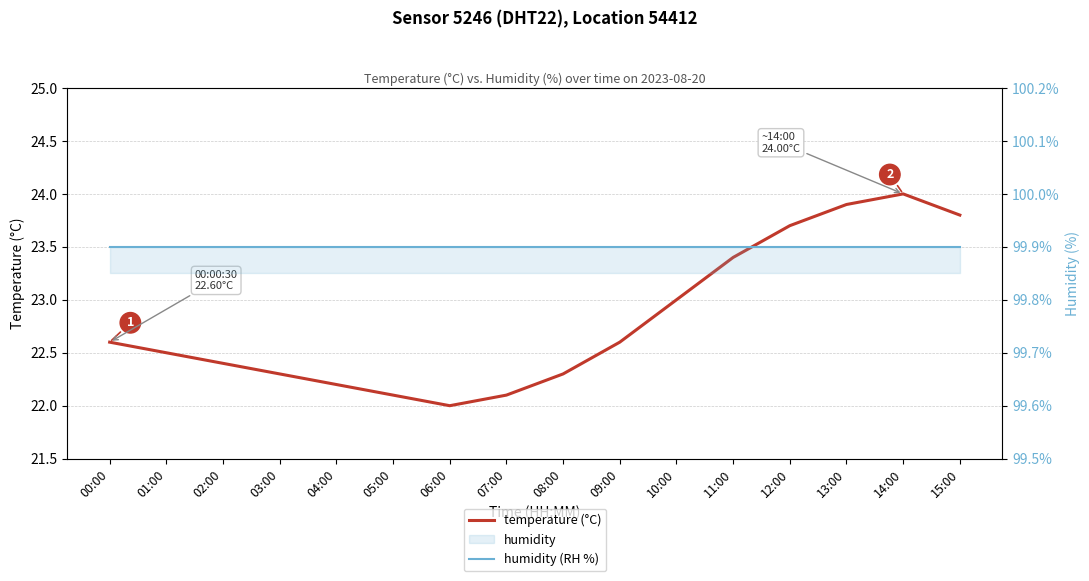

What is the greatest value displayed?

99.9